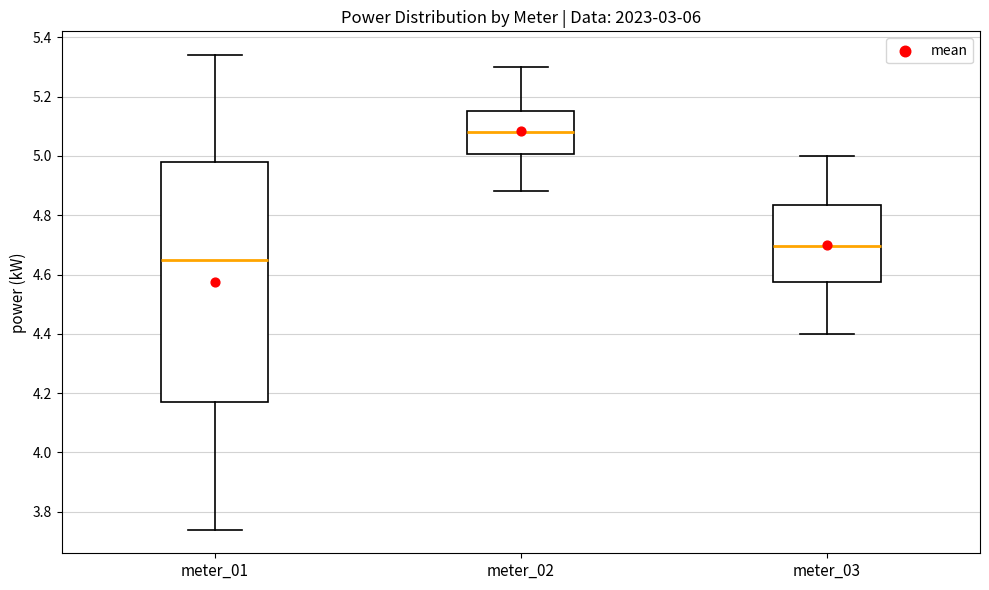

Reading left to right, transcribe this box plot: for each box, give where its median line is, the range the box spans, and where its two whiskers end, as read against the y-axis. The values are not printed on the chart, so give them approximately, as read against the axis.

meter_01: median 4.66, box 4.18 to 4.98, whiskers 3.74 to 5.34
meter_02: median 5.08, box 5.00 to 5.16, whiskers 4.88 to 5.30
meter_03: median 4.70, box 4.58 to 4.84, whiskers 4.40 to 5.00